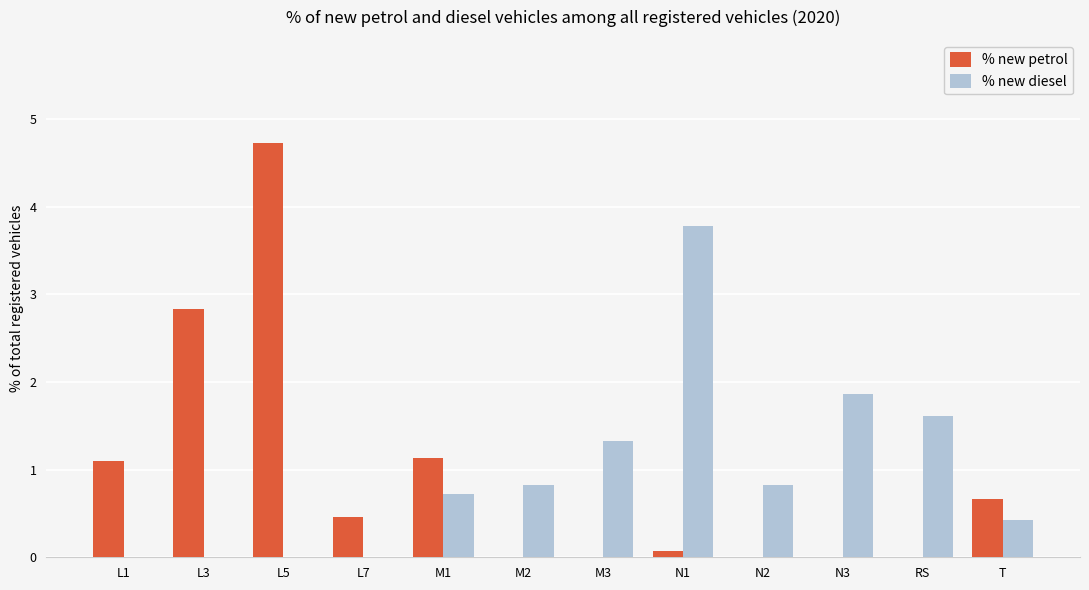

Reading right to left, transcribe all the data shown in this chart.

% new petrol: 0.7	0.0	0.0	0.0	0.1	0.0	0.0	1.1	0.5	4.7	2.8	1.1
% new diesel: 0.4	1.6	1.9	0.8	3.8	1.3	0.8	0.7	0.0	0.0	0.0	0.0